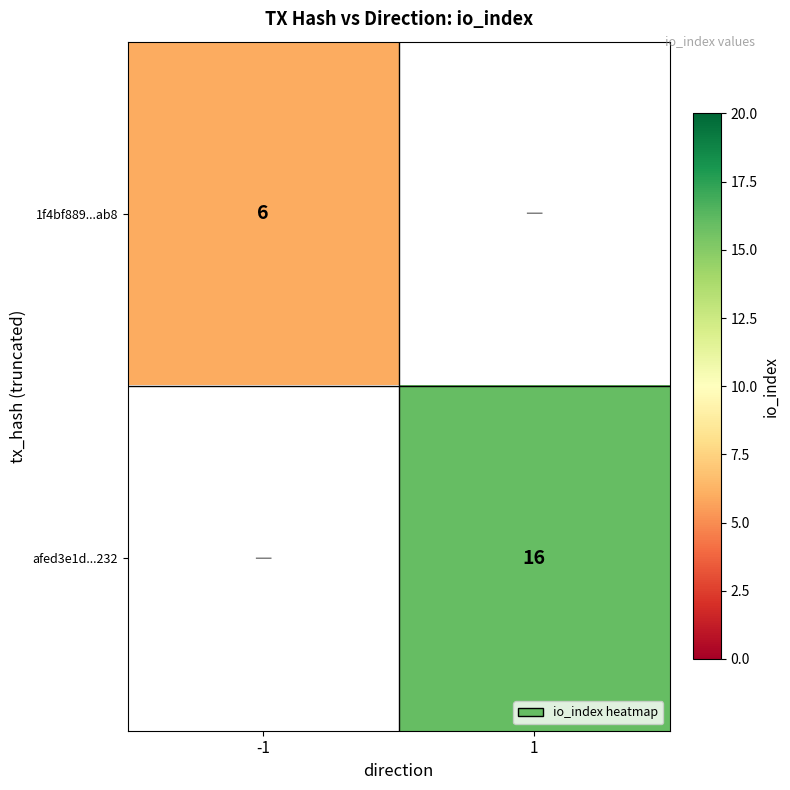

The 1f4bf889...ab8 series shows 2 at -1. True or false?

False